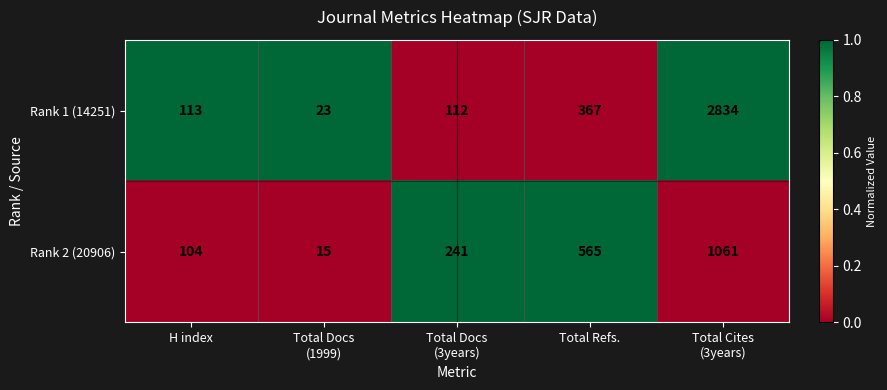

At which label is Rank 1 (14251) closest to 1428?

Total Refs.